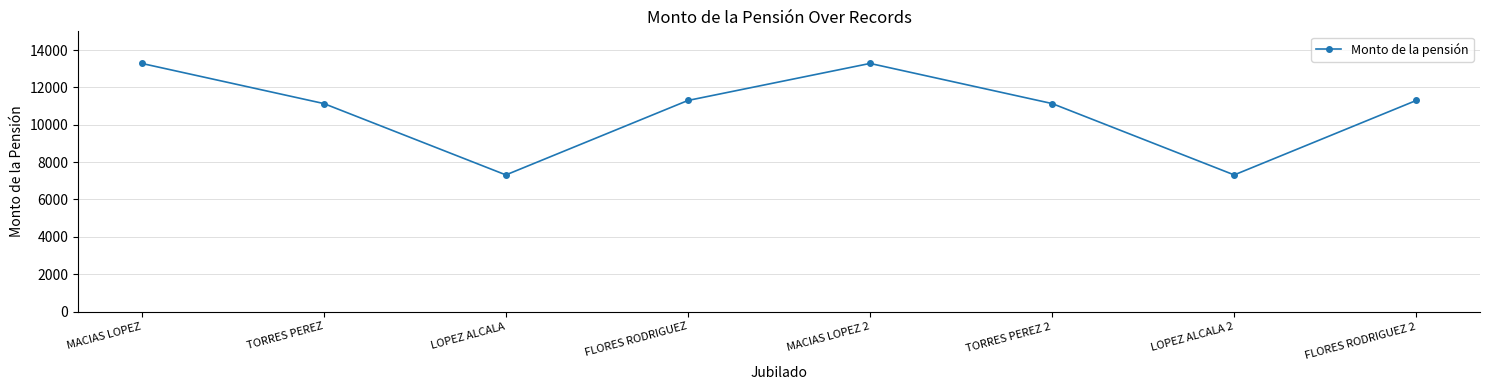

What is the maximum value shown in the chart?

13282